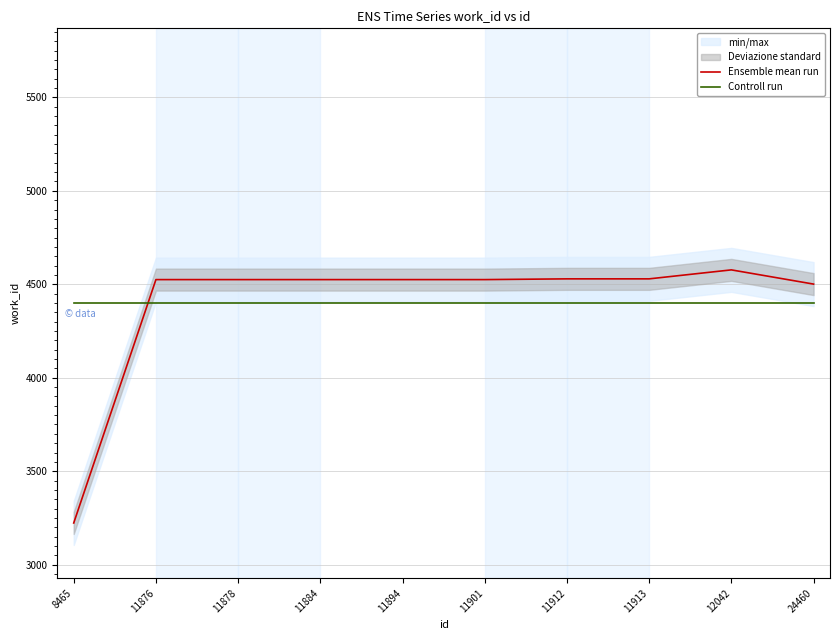

Does the chart have visible grid lines?

Yes